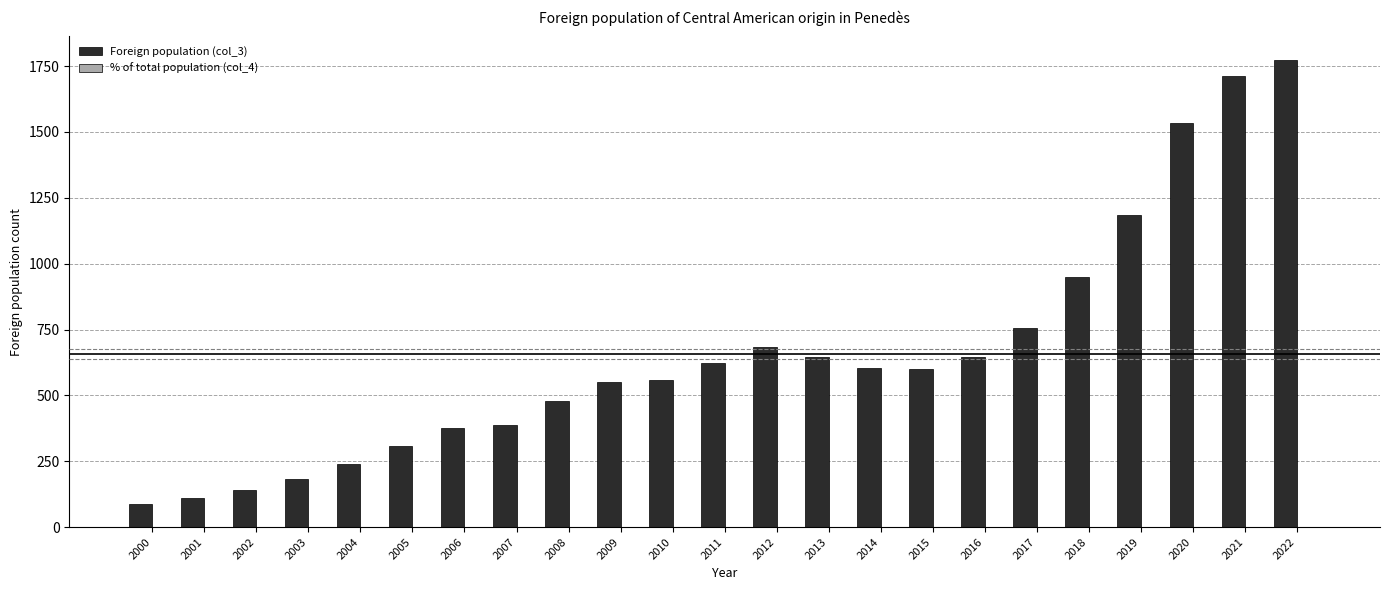

What is the sum of all Foreign population (col_3) values?

15130.0